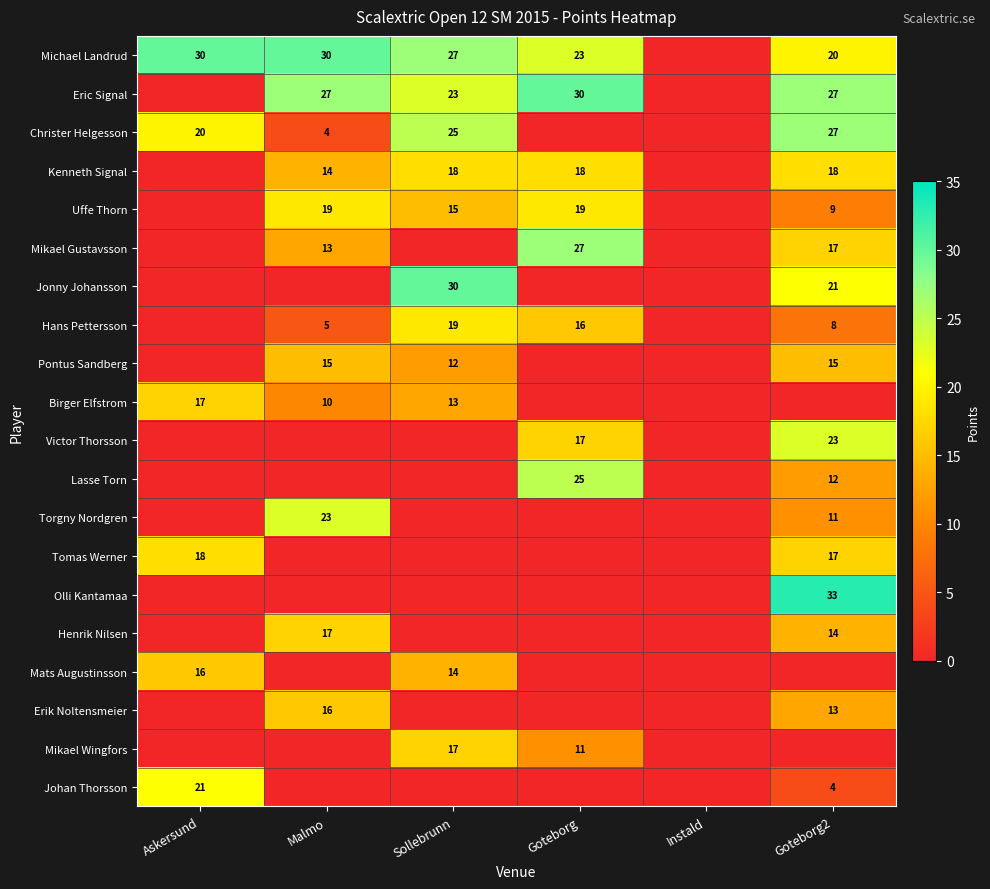

At how many categories does at least one series exceed 5?

5